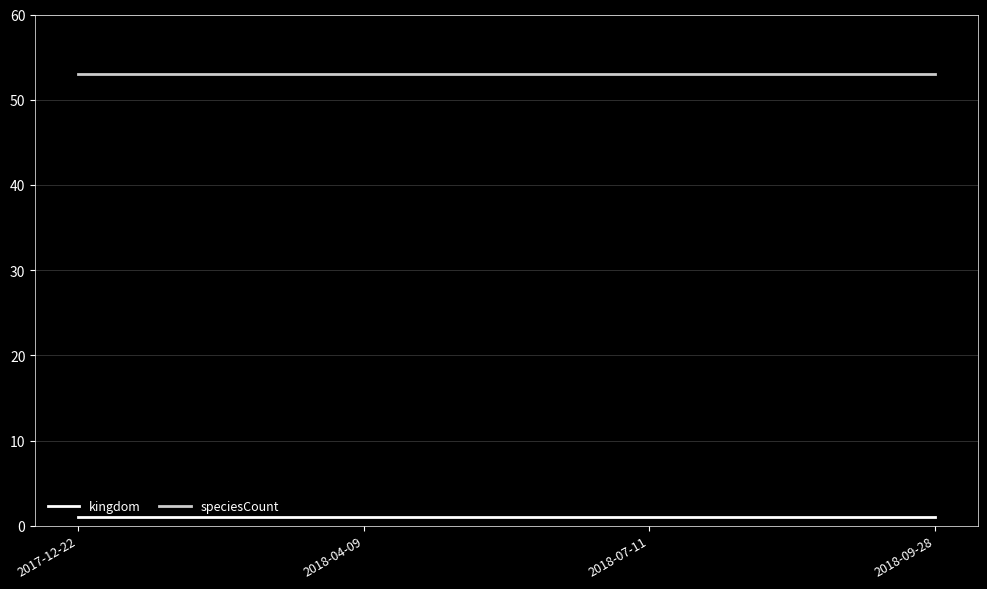

The value of kingdom at 2018-04-09 is 1. True or false?

True